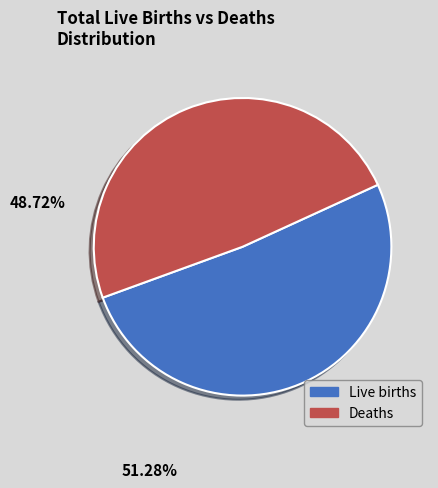

True or false: Deaths accounts for 39% of the total.

False